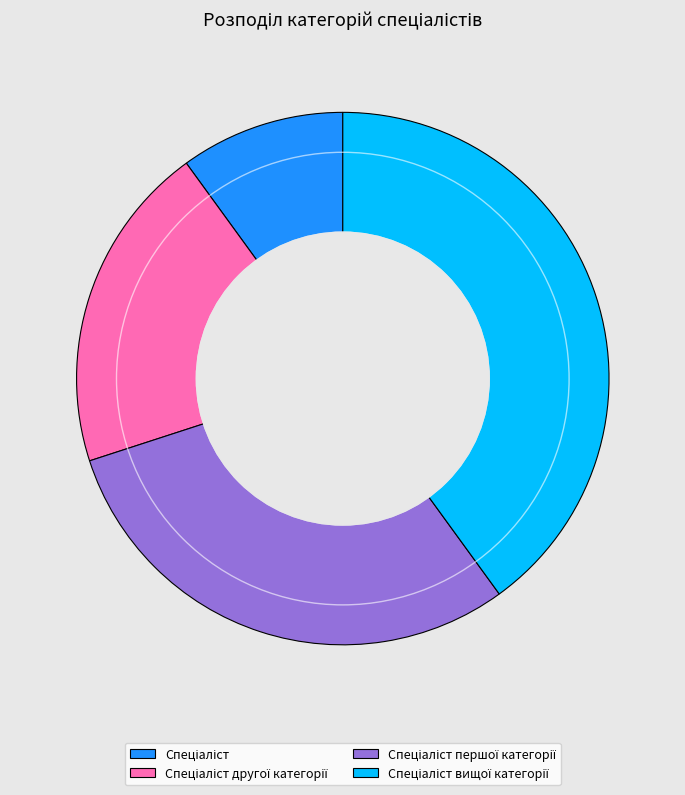

How many segments does this pie chart have?

4